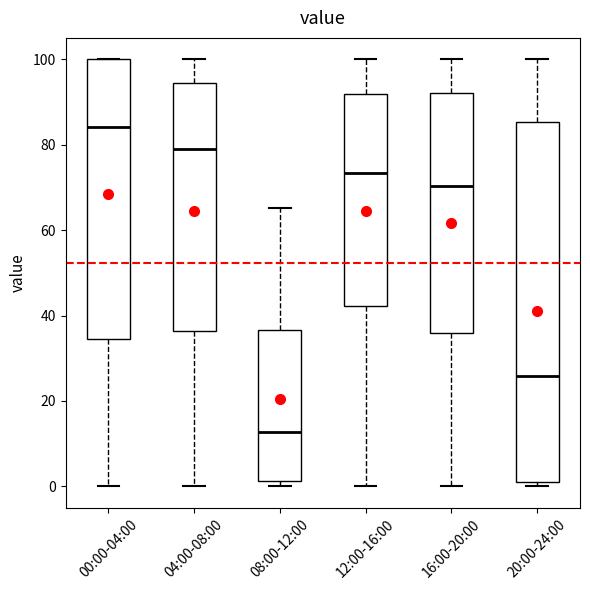

Which box is the tallest, from its lower edge to its upper edge?

20:00-24:00